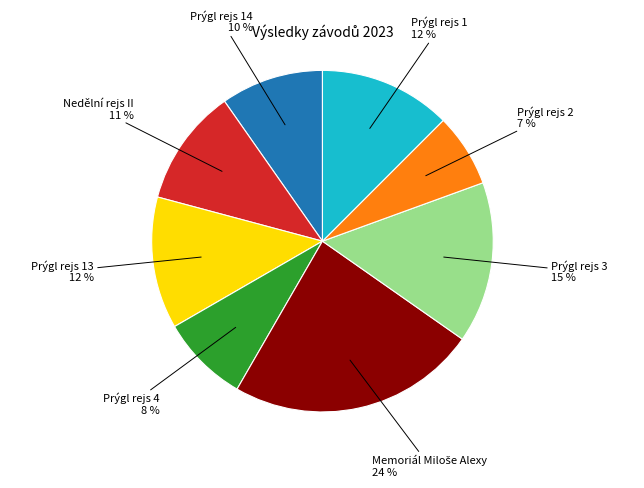

How many slices are in this pie chart?

8